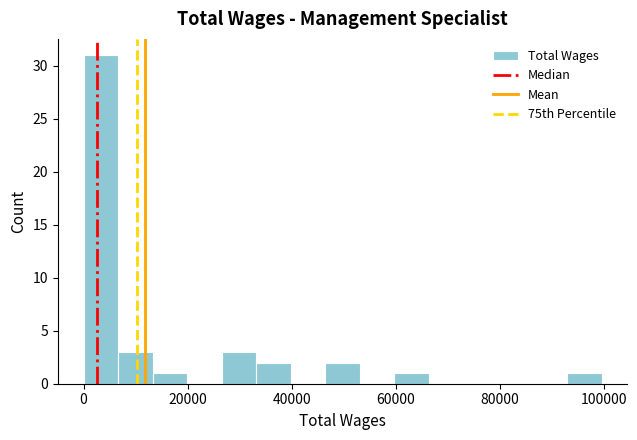

Around what value on the x-axis is the tallest bar? Give the approximate position of its centre, as read against the axis.

4000